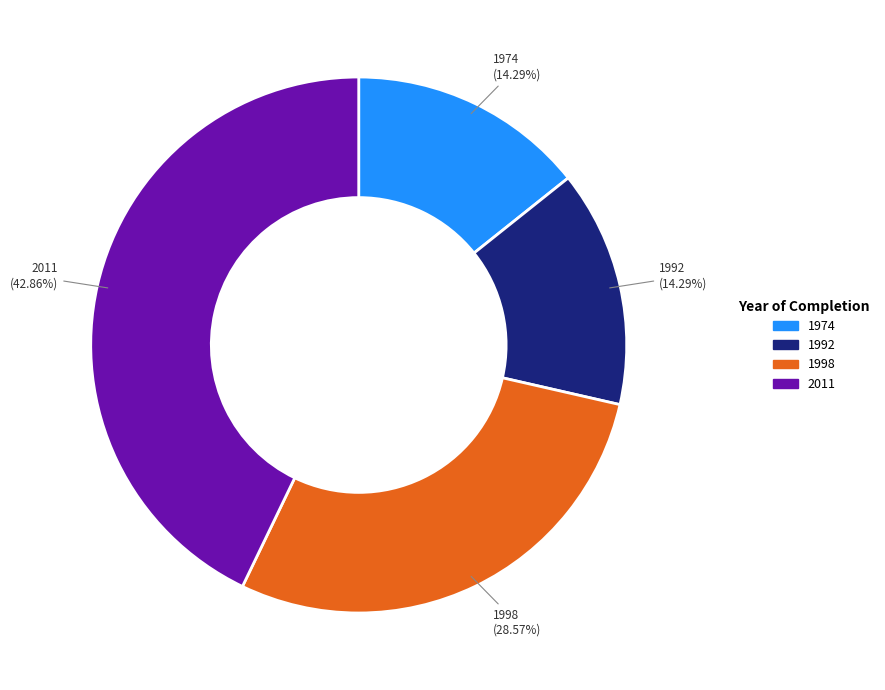

Which category has the biggest portion of the pie?

2011